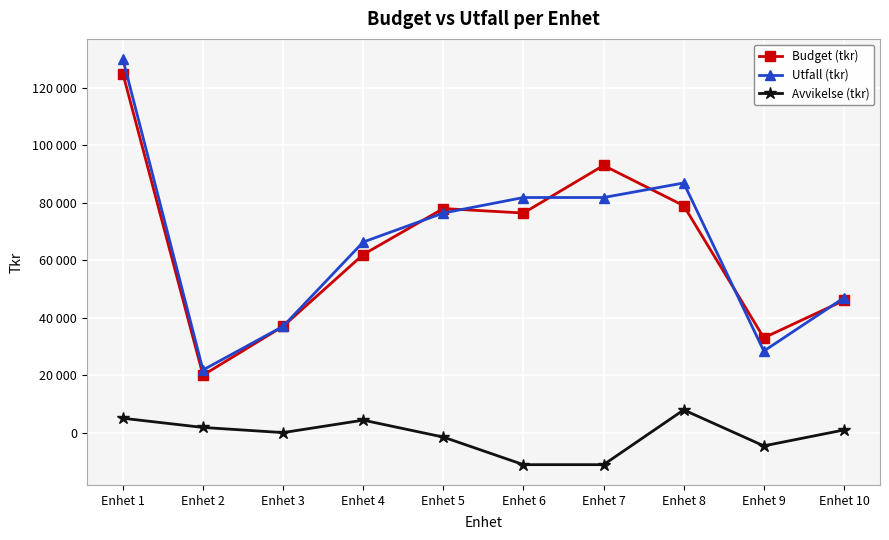

Reading right to left, list all the values displayed in this chart.

Budget (tkr): Enhet 10=46000	Enhet 9=33000	Enhet 8=79000	Enhet 7=93000	Enhet 6=76440	Enhet 5=78000	Enhet 4=62000	Enhet 3=37000	Enhet 2=20000	Enhet 1=125000
Utfall (tkr): Enhet 10=46920	Enhet 9=28380	Enhet 8=86900	Enhet 7=81840	Enhet 6=81840	Enhet 5=76440	Enhet 4=66340	Enhet 3=37000	Enhet 2=21800	Enhet 1=130000
Avvikelse (tkr): Enhet 10=920	Enhet 9=-4620	Enhet 8=7900	Enhet 7=-11160	Enhet 6=-11160	Enhet 5=-1560	Enhet 4=4340	Enhet 3=0	Enhet 2=1800	Enhet 1=5000